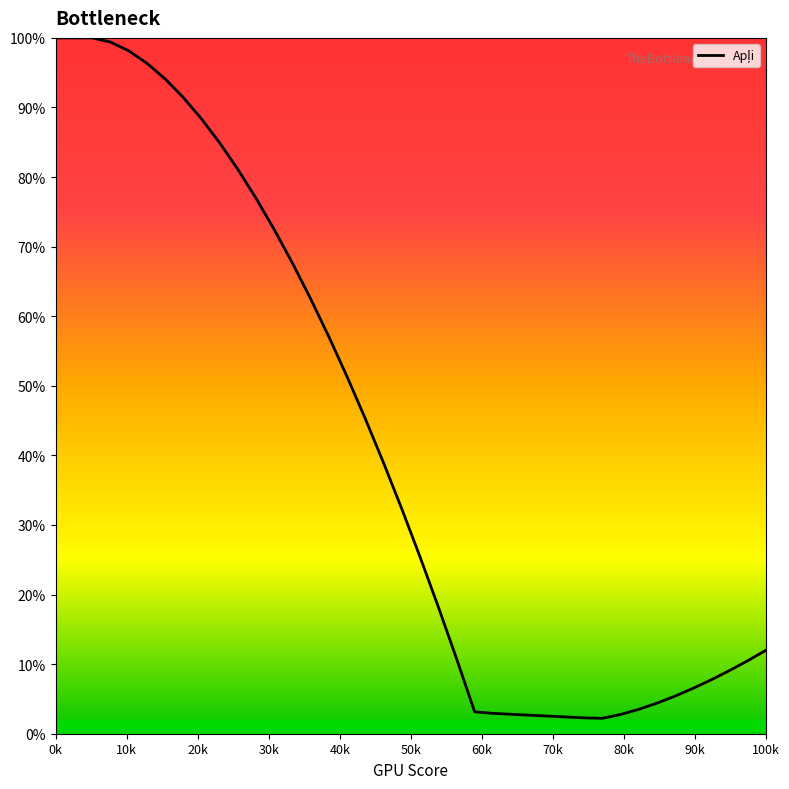

What is the greatest value displayed?

100.0